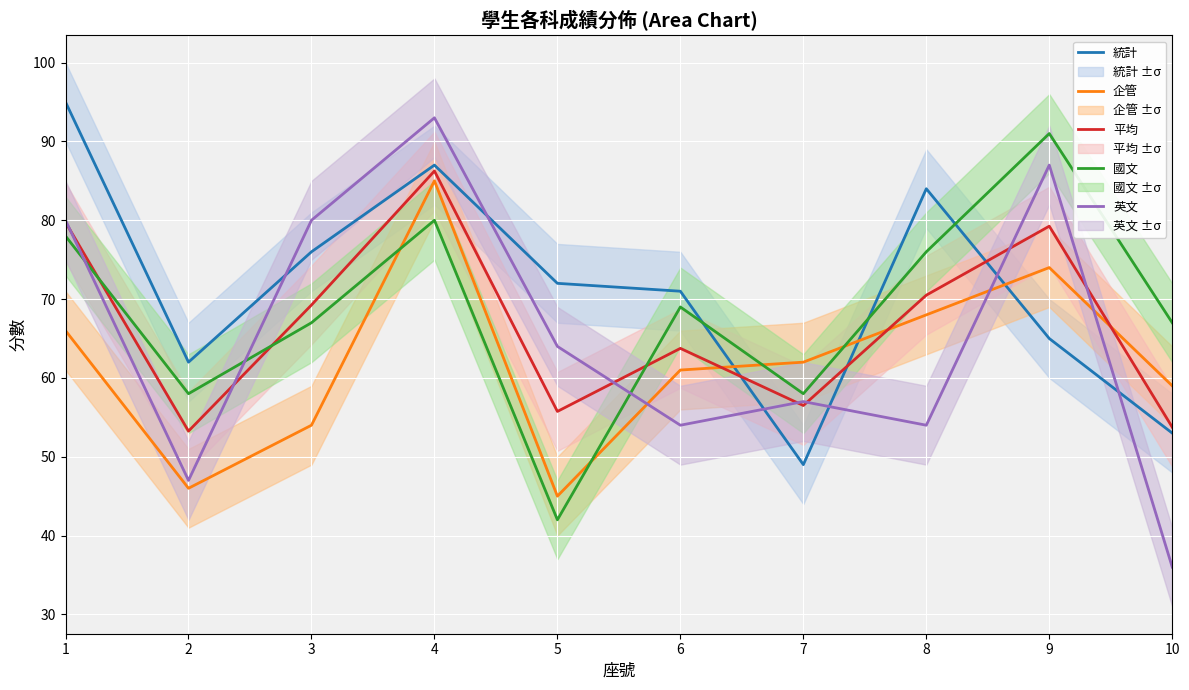

Which label corresponds to the largest value in the chart?

1